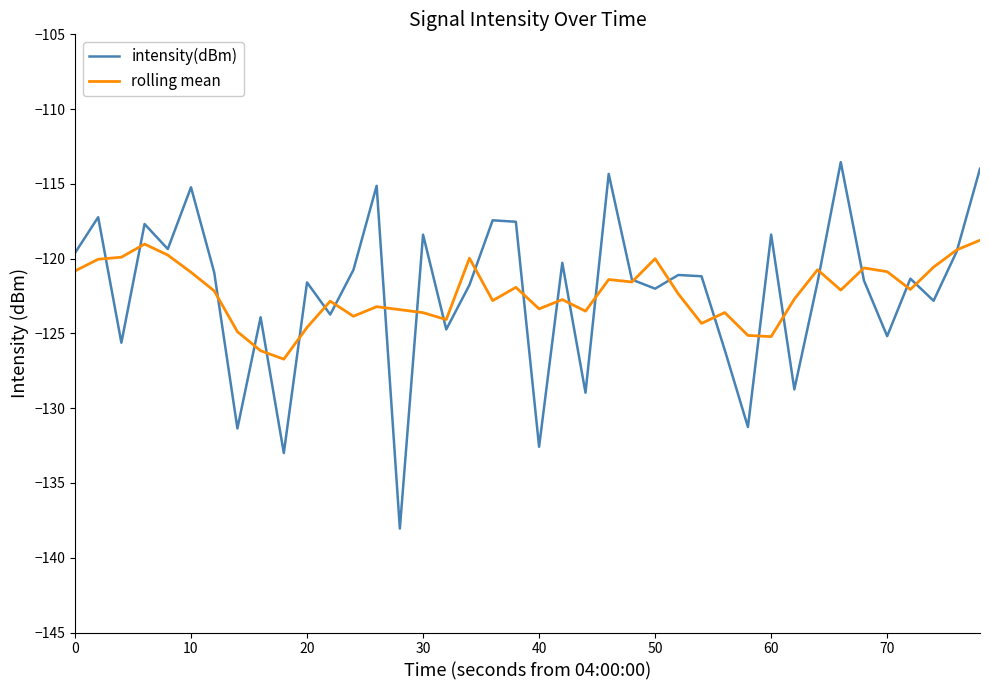

List the series in order of their peak value, highest first.

intensity(dBm), rolling mean